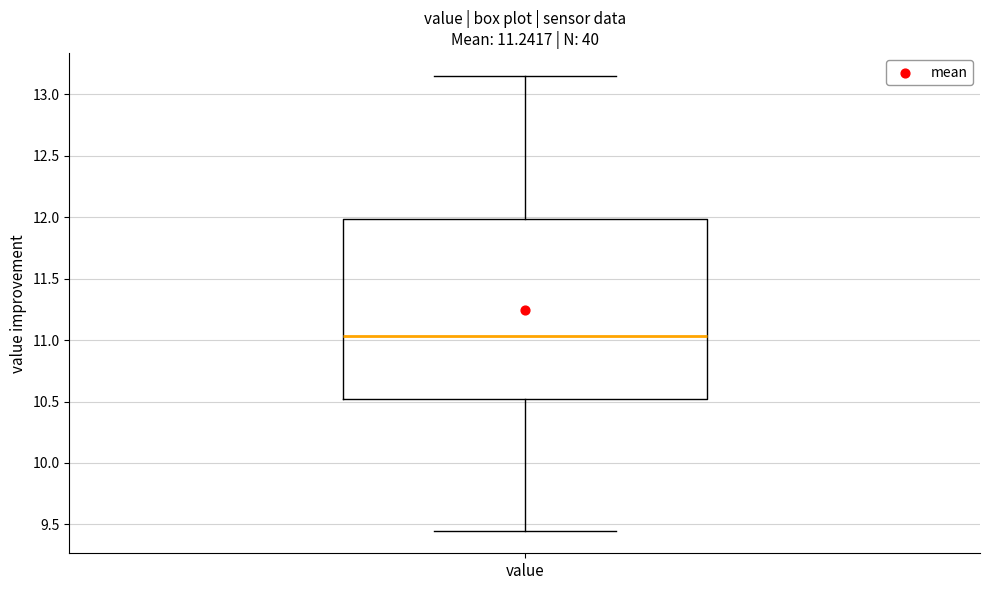

Transcribe this box plot: give where the median line is, the range the box spans, and where the two whiskers end, as read against the y-axis. The values are not printed on the chart, so give them approximately, as read against the axis.

median 11.05, box 10.50 to 12.00, whiskers 9.45 to 13.15